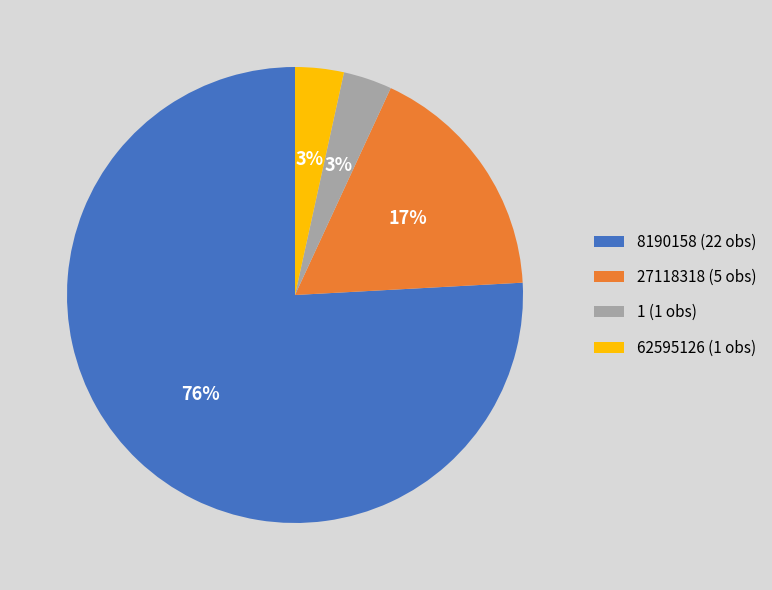

The 8190158 (22 obs) slice represents 66% of the pie. True or false?

False